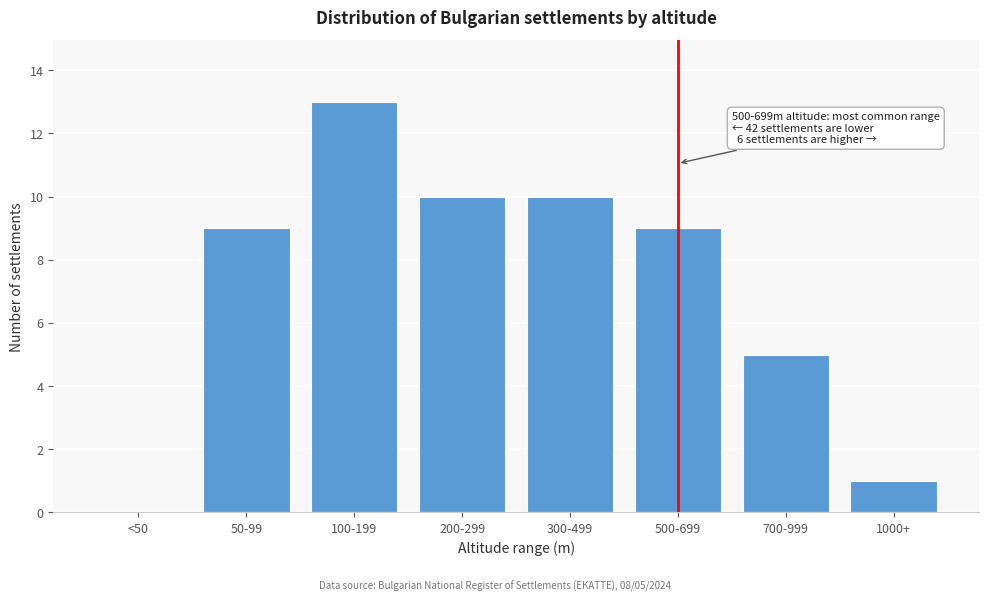

Reading left to right, extract all data points from this chart.

<50=0	50-99=9	100-199=13	200-299=10	300-499=10	500-699=9	700-999=5	1000+=1